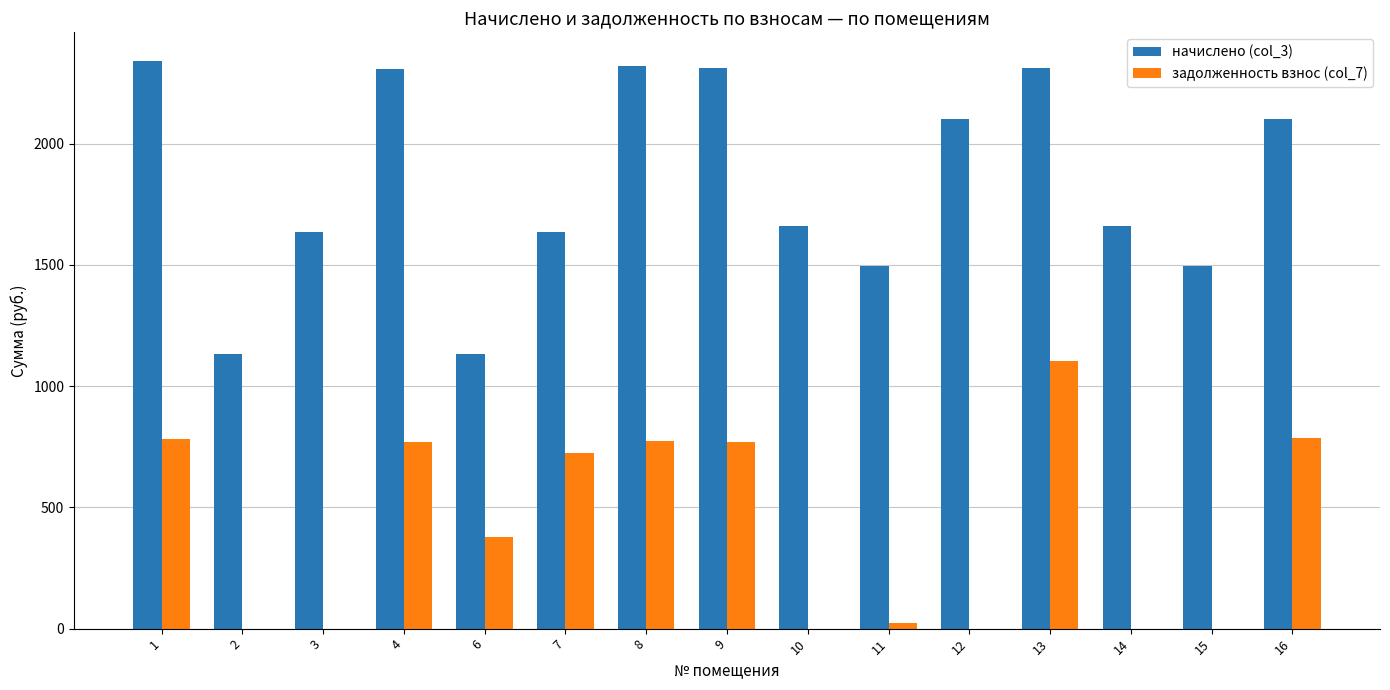

Are the bars grouped side by side (vs. stacked)?

Yes